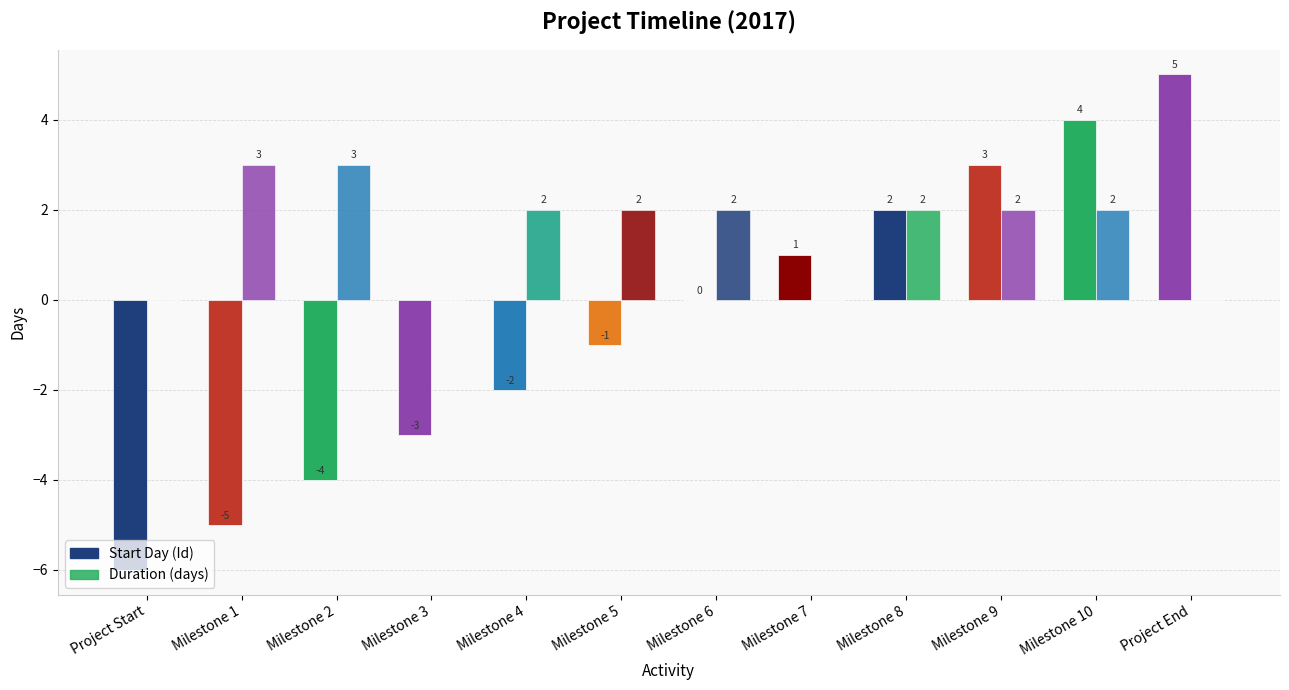

The value of Duration (days) at Milestone 10 is 2. True or false?

True